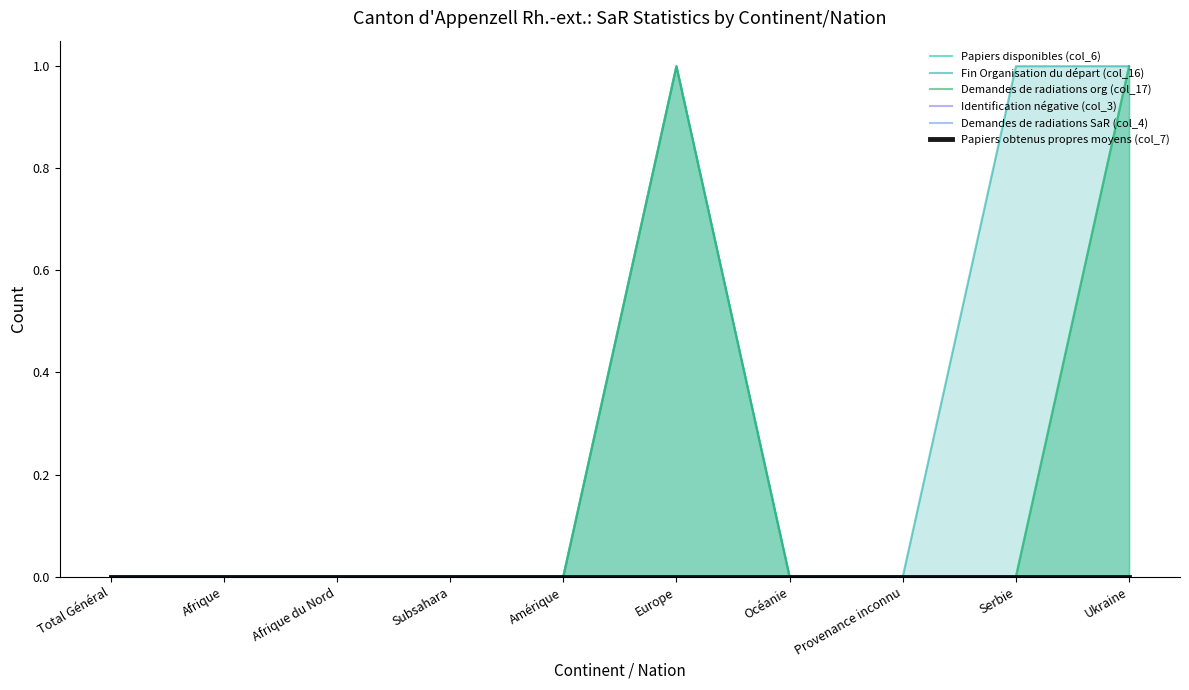

True or false: Demandes de radiations org (col_17) and Papiers disponibles (col_6) cross at least once.

False